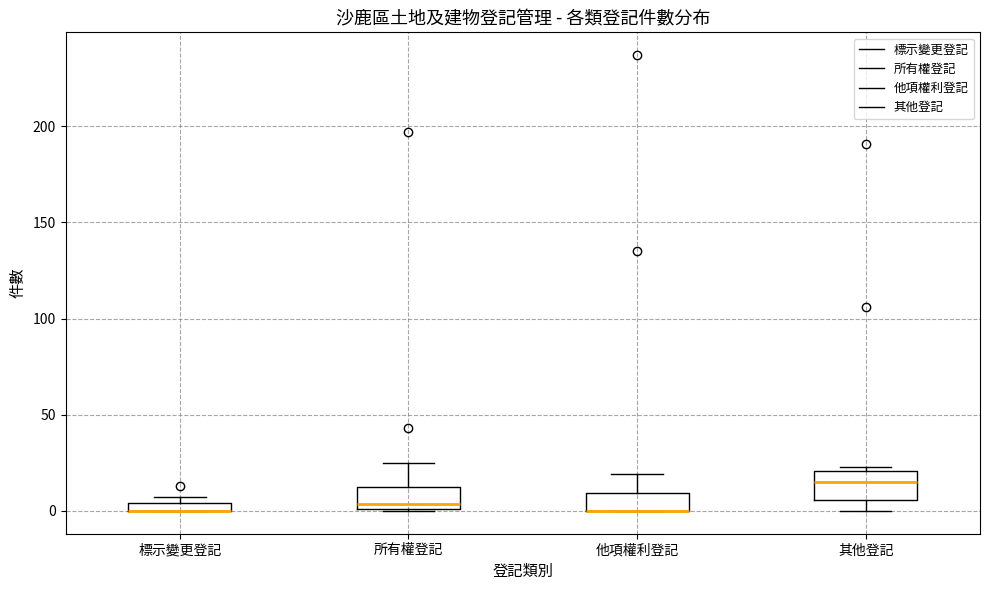

Where does the upper whisker of the box for 他項權利登記 end on the y-axis? The values are not printed on the chart, so give them approximately, as read against the axis.

20